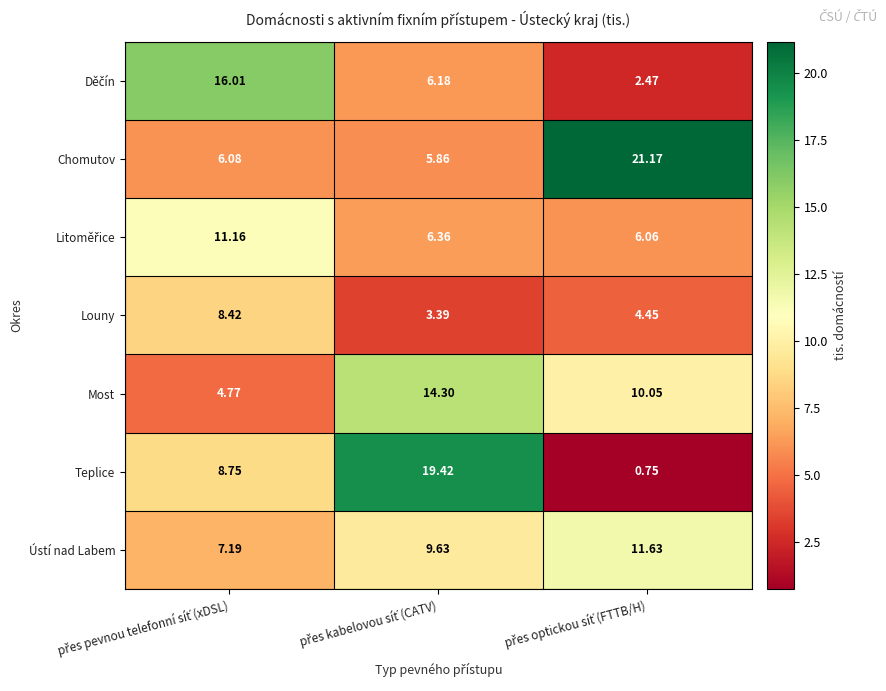

How many distinct data groups are displayed?

7